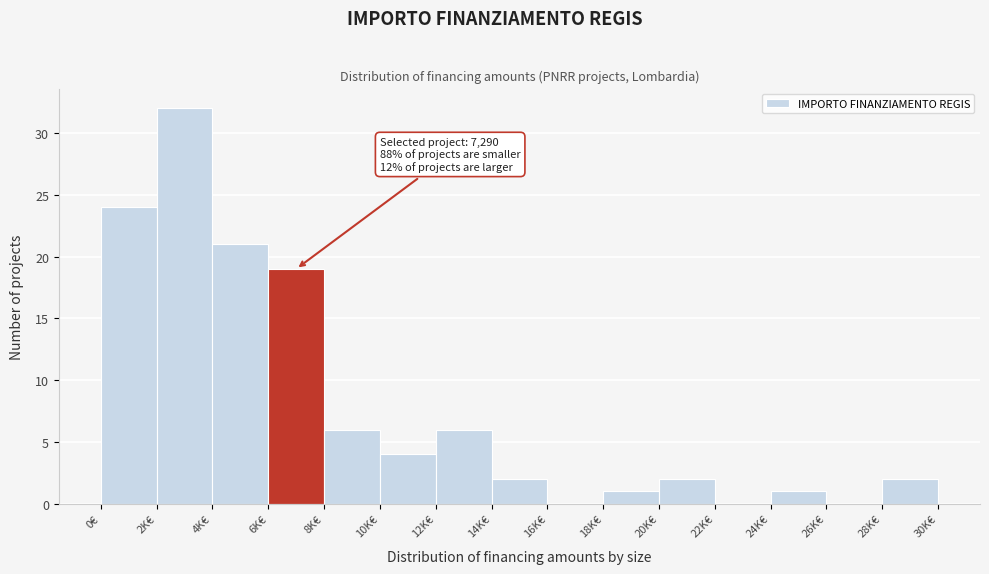

Reading left to right, transcribe all the data shown in this chart.

0€=24	2K€=32	4K€=21	6K€=19	8K€=6	10K€=4	12K€=6	14K€=2	16K€=0	18K€=1	20K€=2	22K€=0	24K€=1	26K€=0	28K€=2